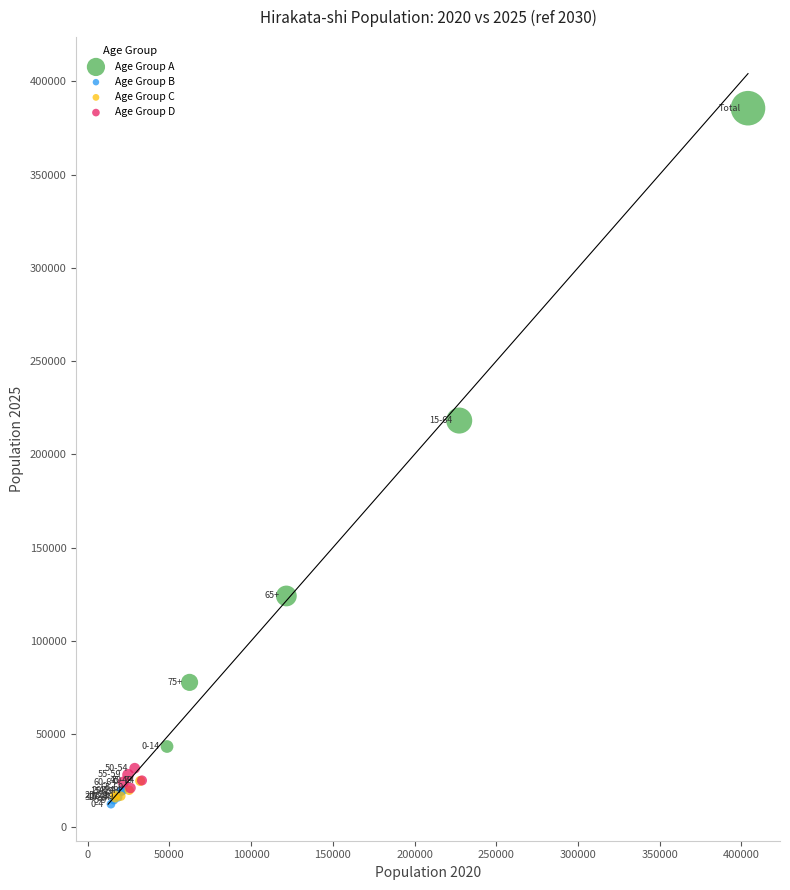

Which series contains the lowest Y value?

Age Group B